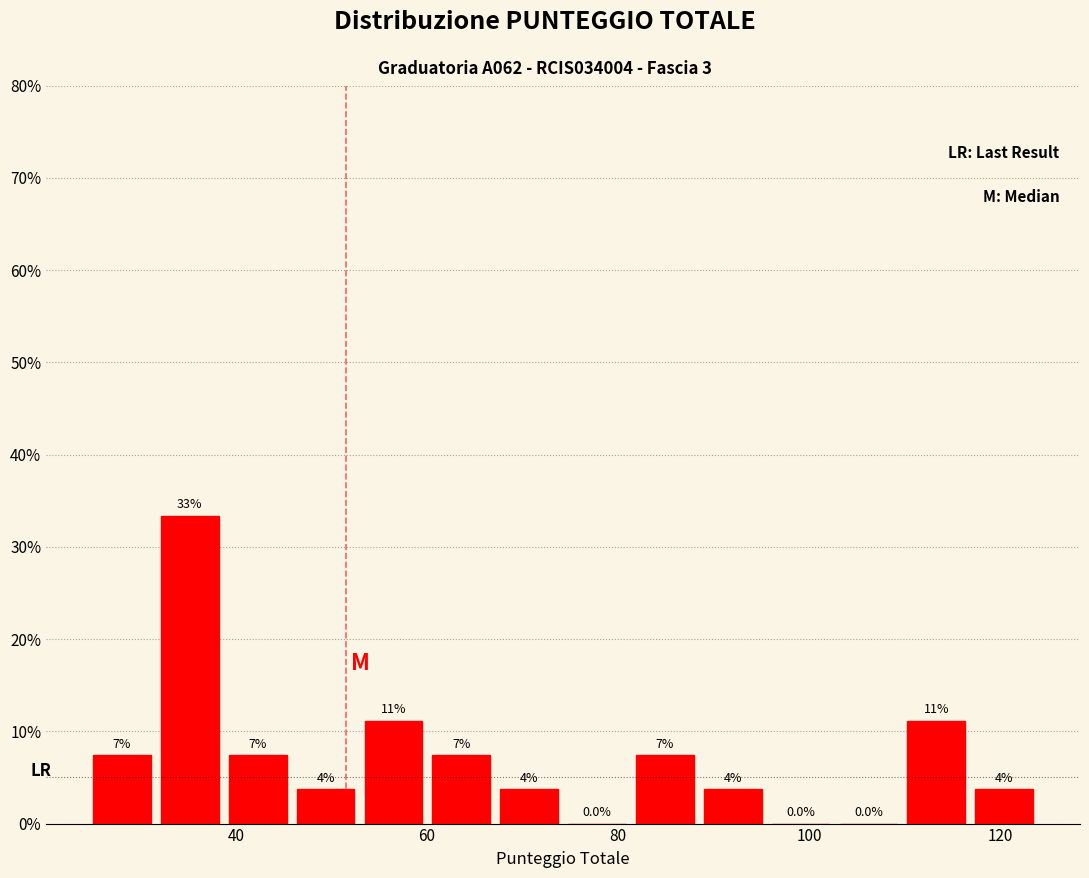

Read against the x-axis, roughly where is the centre of the tallest bar?

36